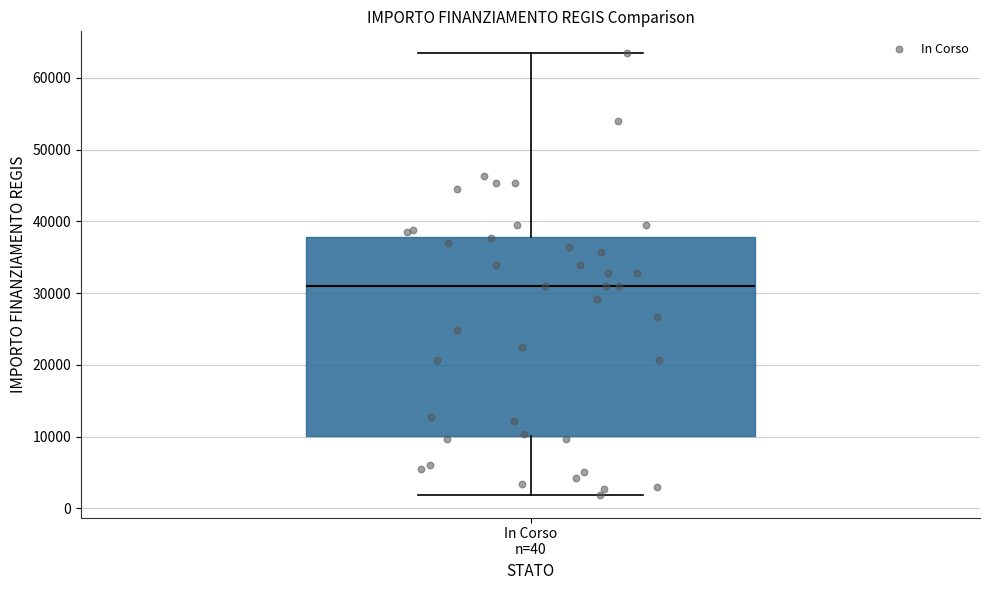

Where is the lower edge of the box for In Corso n=40 on the y-axis? The values are not printed on the chart, so give them approximately, as read against the axis.

10000